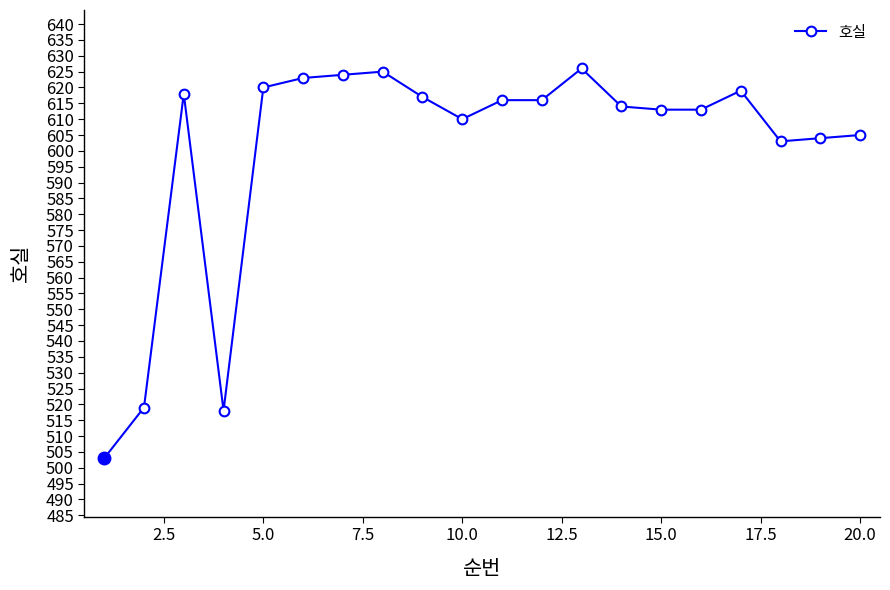

What is the difference between the maximum and minimum values?

123